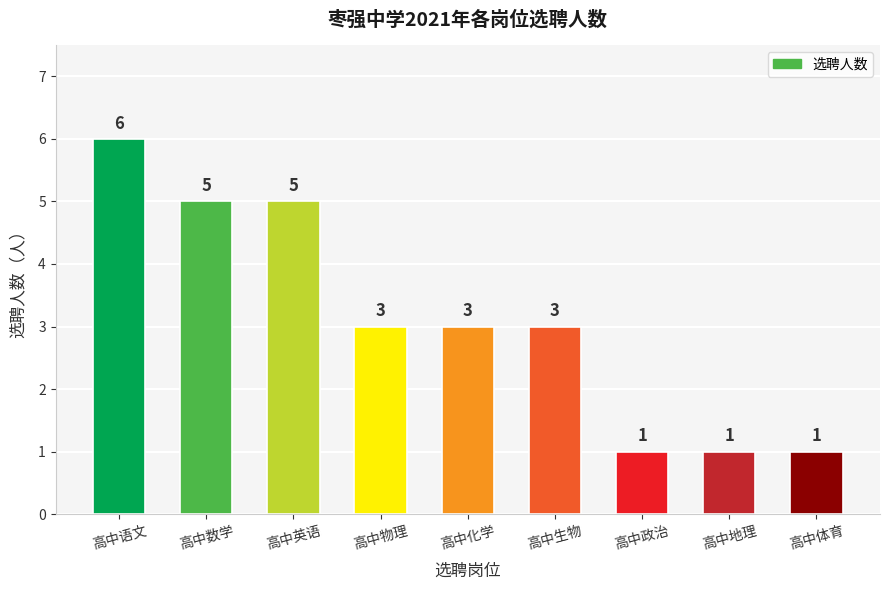

Approximately how many times larger is the value at 高中语文 compared to 高中英语?

1.2